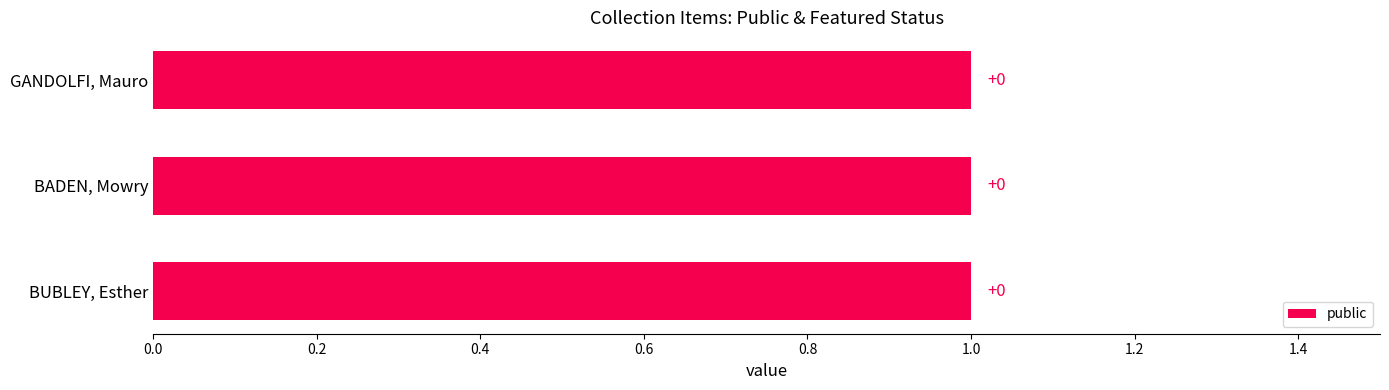

Reading right to left, extract all data points from this chart.

public: 1	1	1
featured: 0	0	0